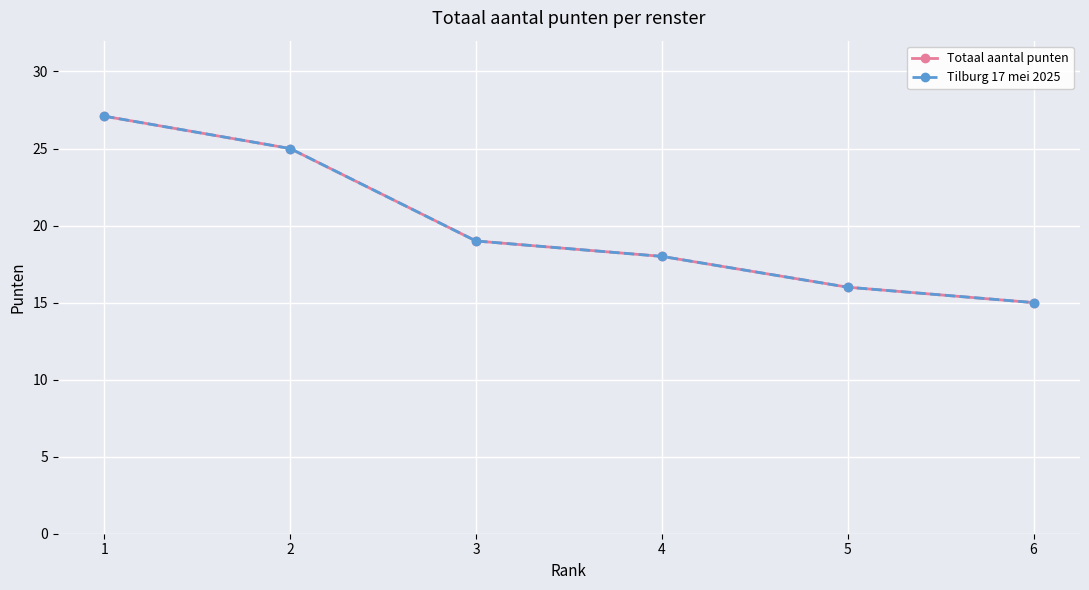

Does the chart have visible grid lines?

Yes